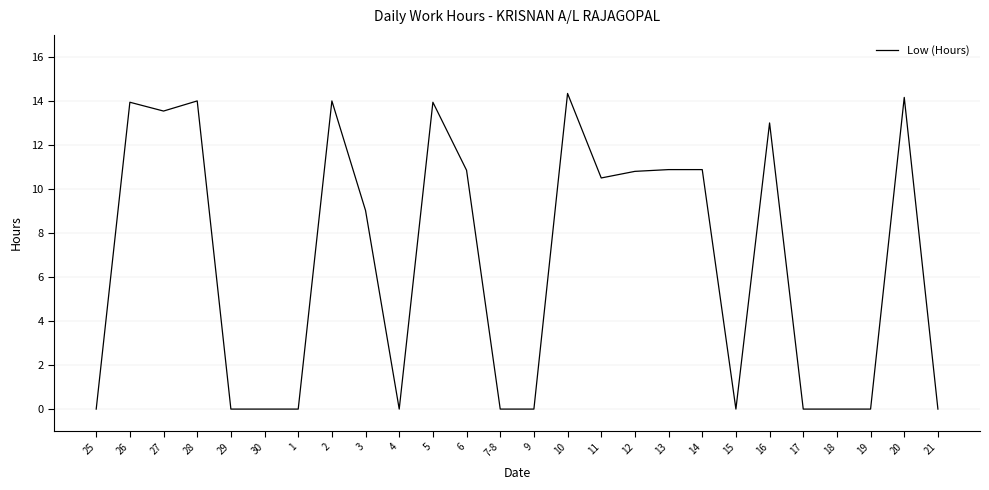

Where is the data nearest to the value 7?

3